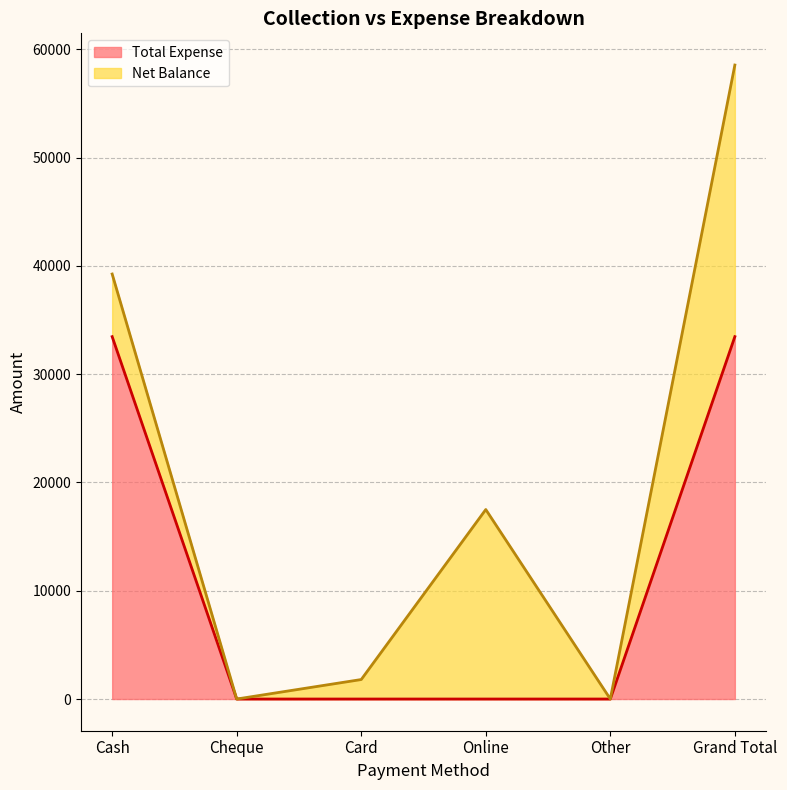

Rank the categories by value from highest to lowest.

Cash, Grand Total, Cheque, Card, Online, Other